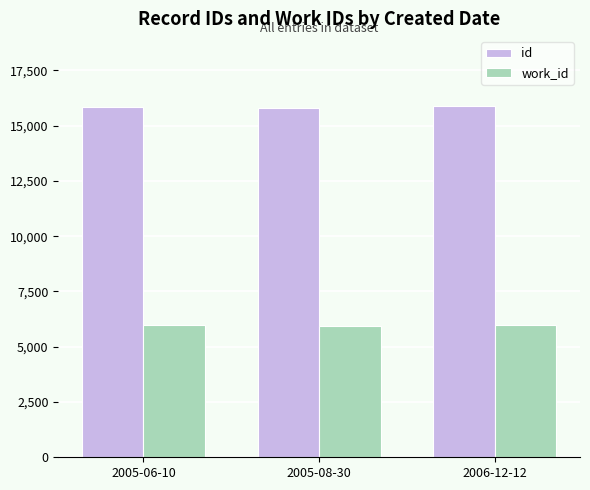

List the series in order of their overall mean, lowest first.

work_id, id